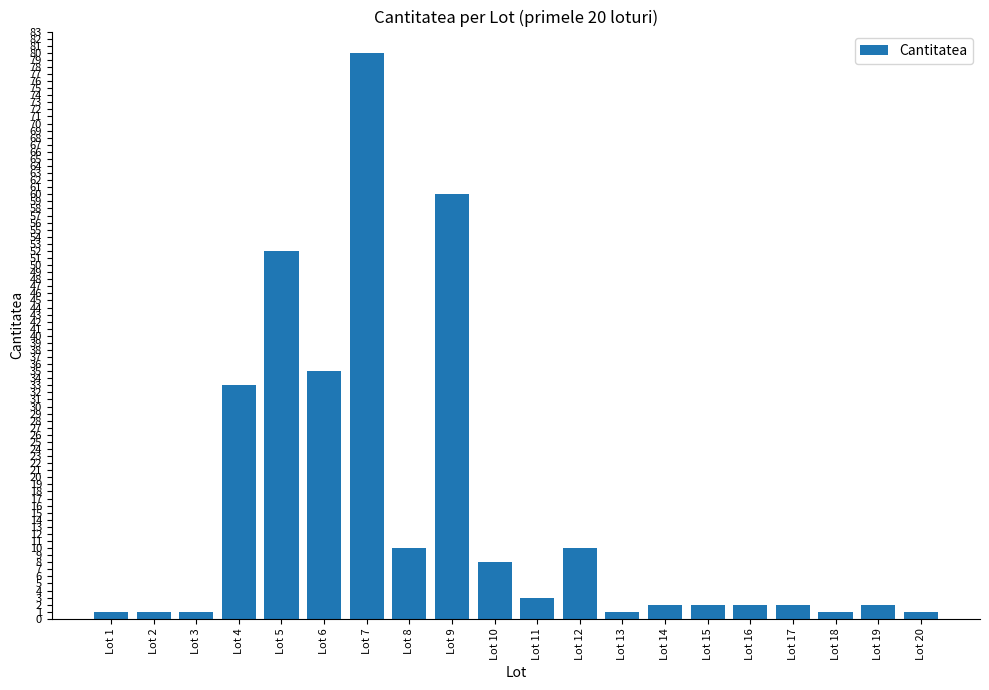

What is the sum of all values?

307